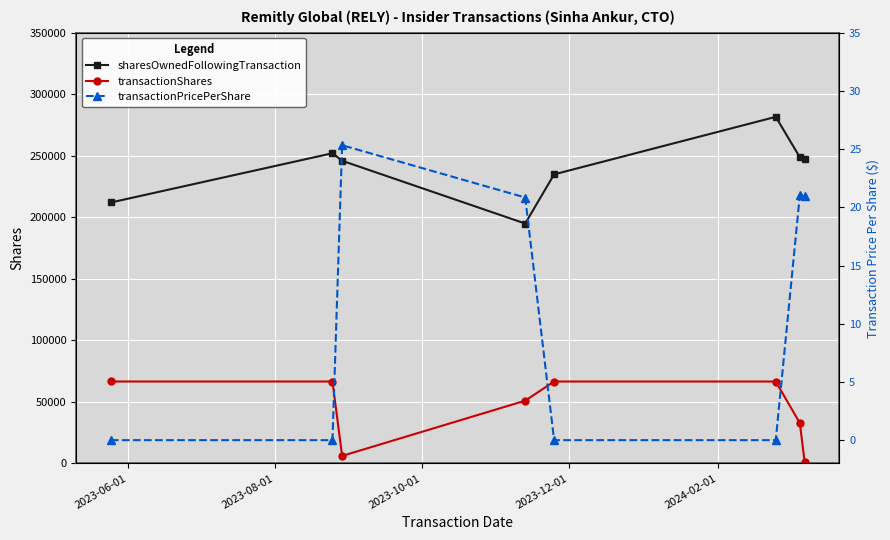

Reading left to right, what are all the values shown in this chart?

sharesOwnedFollowingTransaction: 212041.0	252065.0	245939.0	194939.0	234901.0	281640.0	248811.0	247699.0
transactionShares: 66584.0	66581.0	6126.0	51000.0	66581.0	66581.0	32826.0	1112.0
transactionPricePerShare: 0.0	0.0	25.3	20.8	0.0	0.0	21.0	21.0